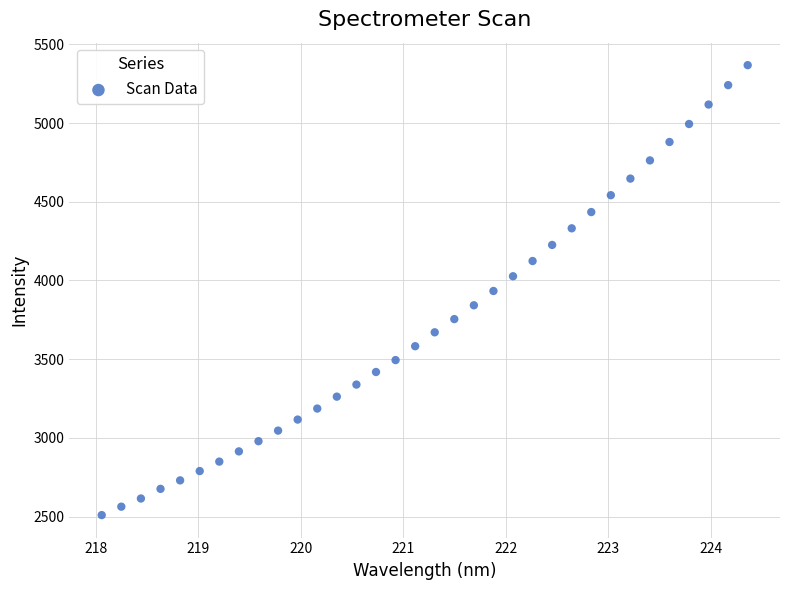

What is the range of Y values (max minus min)?

2859.3